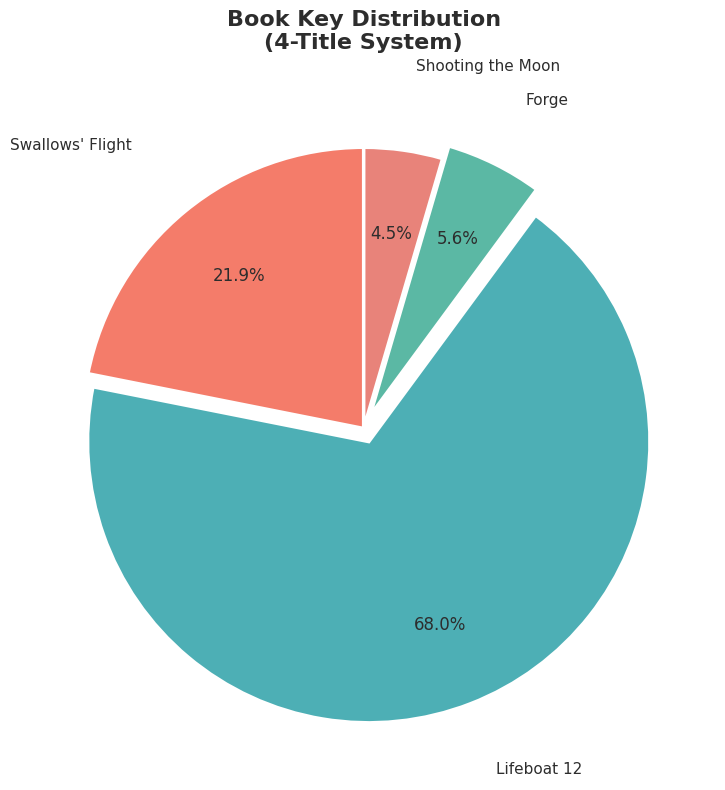

Is there a majority slice in this chart?

Yes